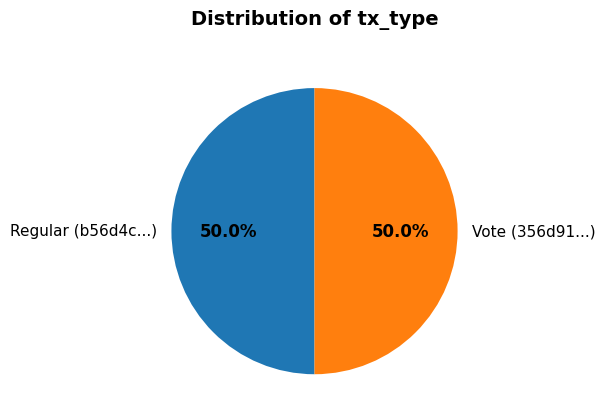

Count the number of slices in the pie.

2